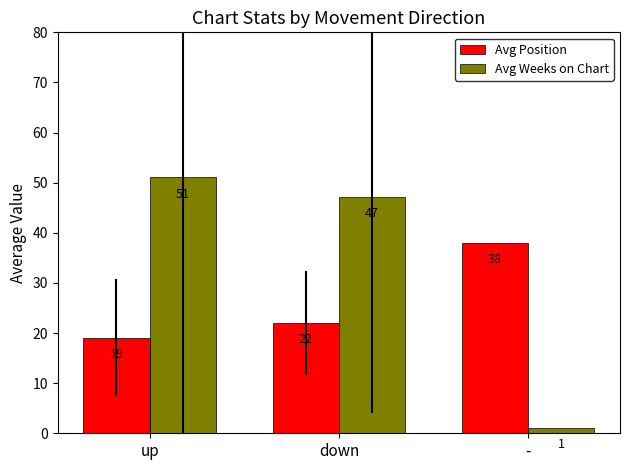

What is the value of the Avg Weeks on Chart bar at the 2nd from the left?

47.2